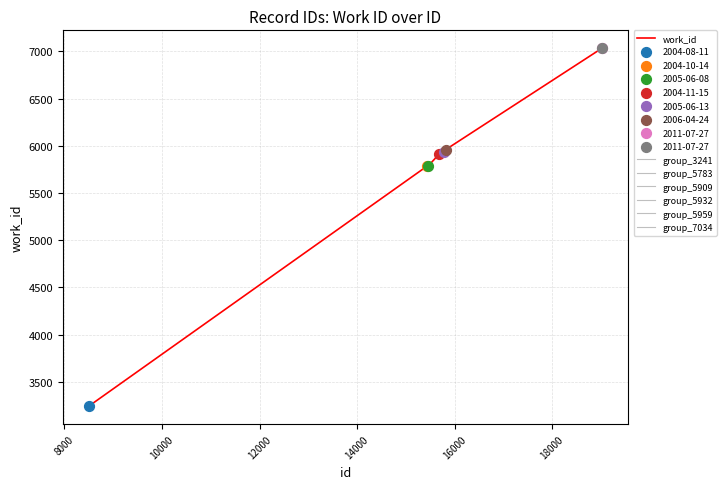

Between 19028 and 15790, which is larger?

19028